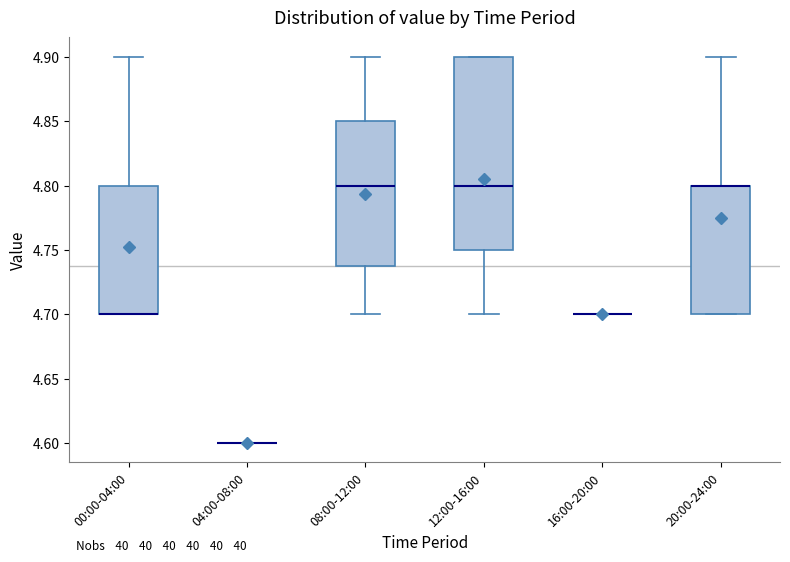

Which box is the tallest, from its lower edge to its upper edge?

12:00-16:00